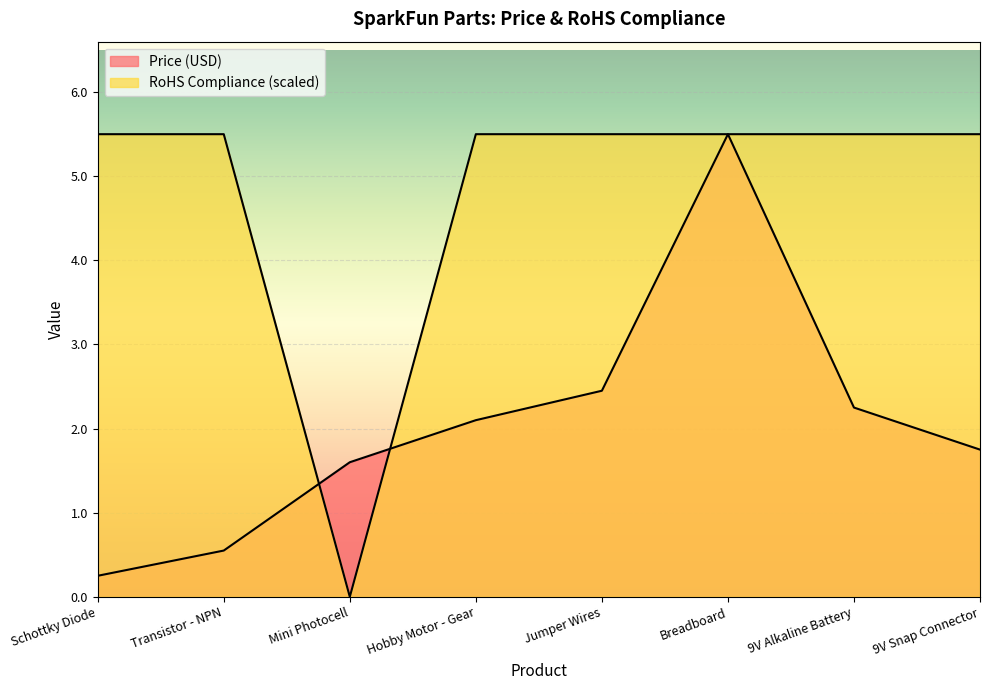

What is the label of the 2nd point from the left?

Transistor - NPN